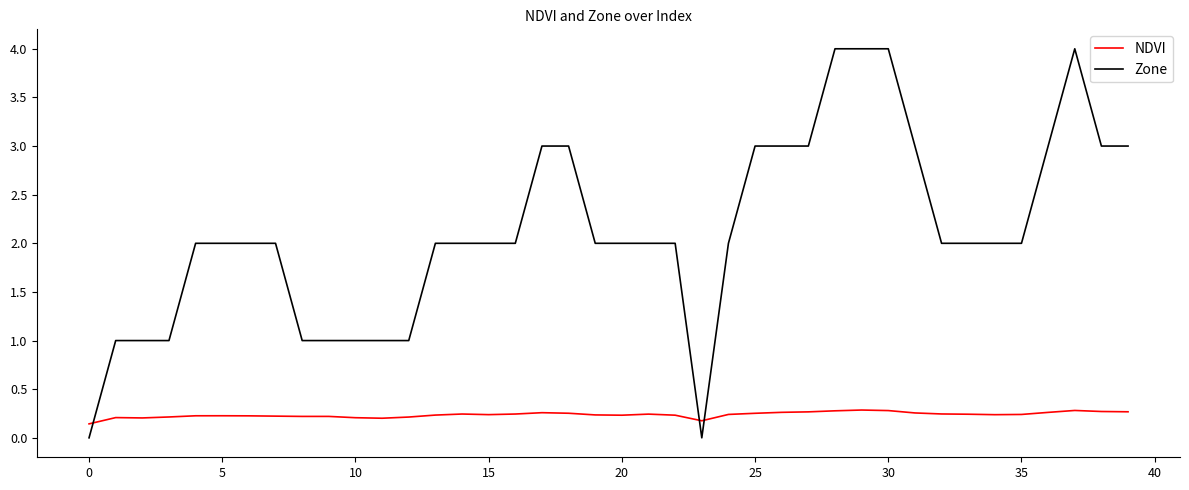

What is the maximum value shown in the chart?

4.0